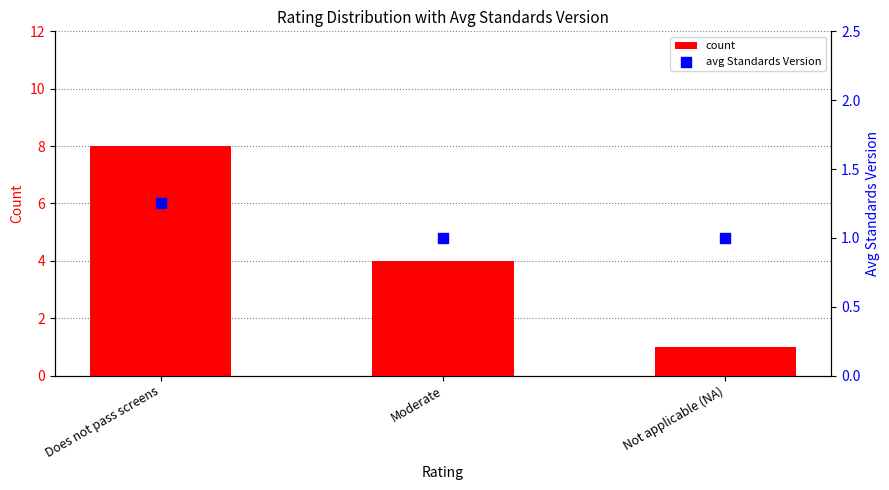

Which series has the largest total across all categories?

count